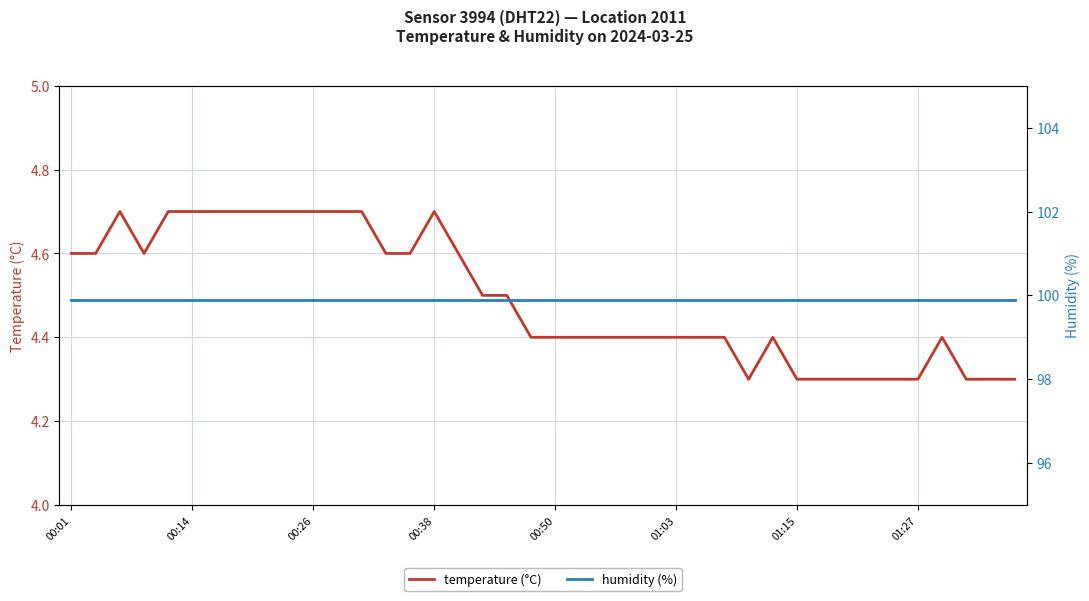

Where is humidity (%) nearest to the value 99?

00:01